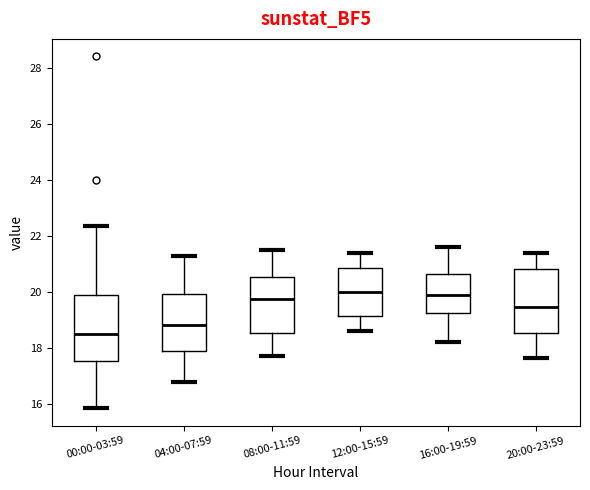

Reading left to right, transcribe this box plot: for each box, give where its median line is, the range the box spans, and where its two whiskers end, as read against the y-axis. The values are not printed on the chart, so give them approximately, as read against the axis.

00:00-03:59: median 18.6, box 17.6 to 20.0, whiskers 15.8 to 22.4
04:00-07:59: median 18.8, box 17.8 to 20.0, whiskers 16.8 to 21.4
08:00-11:59: median 19.8, box 18.6 to 20.6, whiskers 17.8 to 21.6
12:00-15:59: median 20.0, box 19.2 to 20.8, whiskers 18.6 to 21.4
16:00-19:59: median 20.0, box 19.2 to 20.6, whiskers 18.2 to 21.6
20:00-23:59: median 19.4, box 18.6 to 20.8, whiskers 17.6 to 21.4